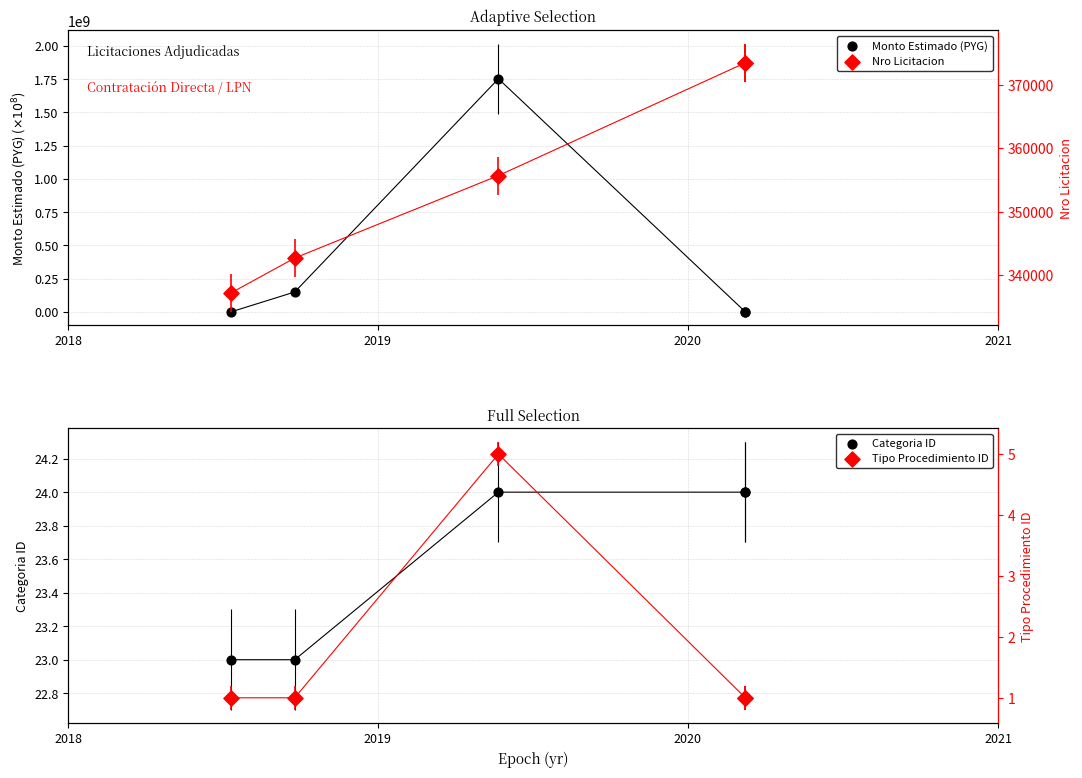

Which series contains the lowest Y value?

Tipo Procedimiento ID